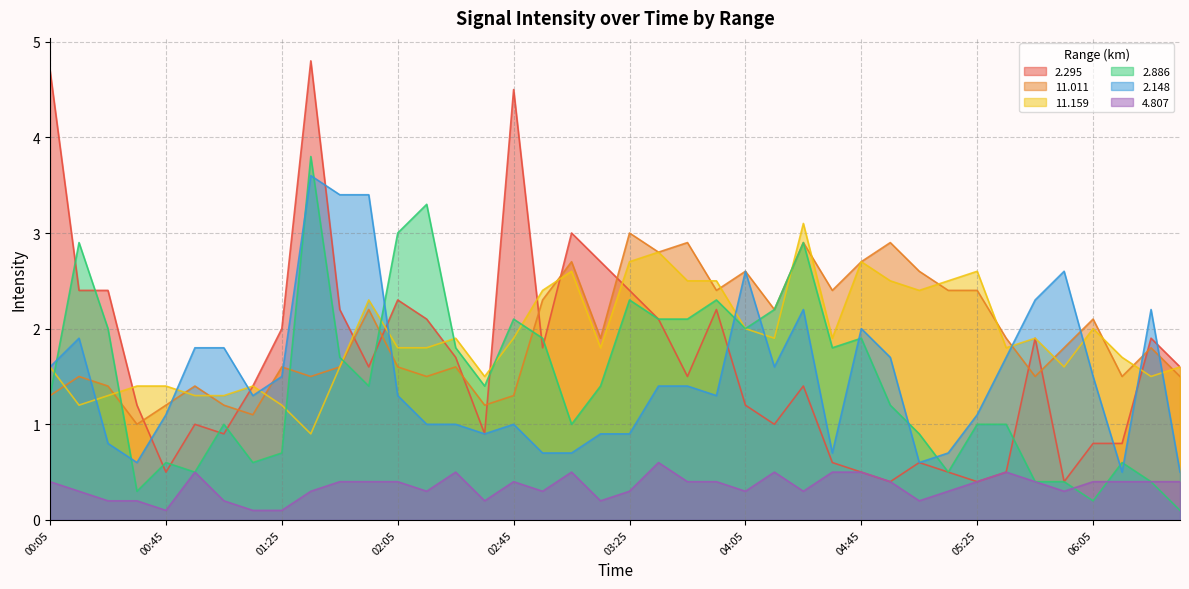

What position from the right is 05:05?

10